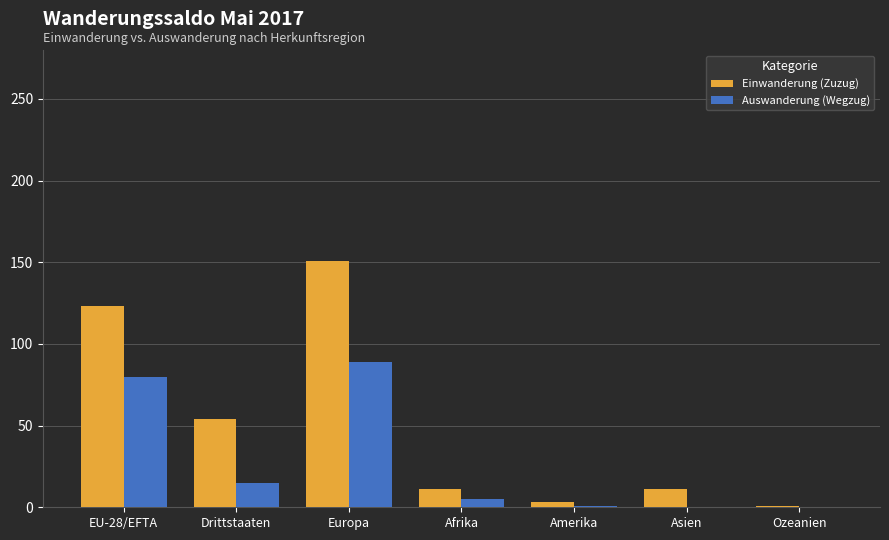

The value of Auswanderung (Wegzug) at Asien is 0. True or false?

True